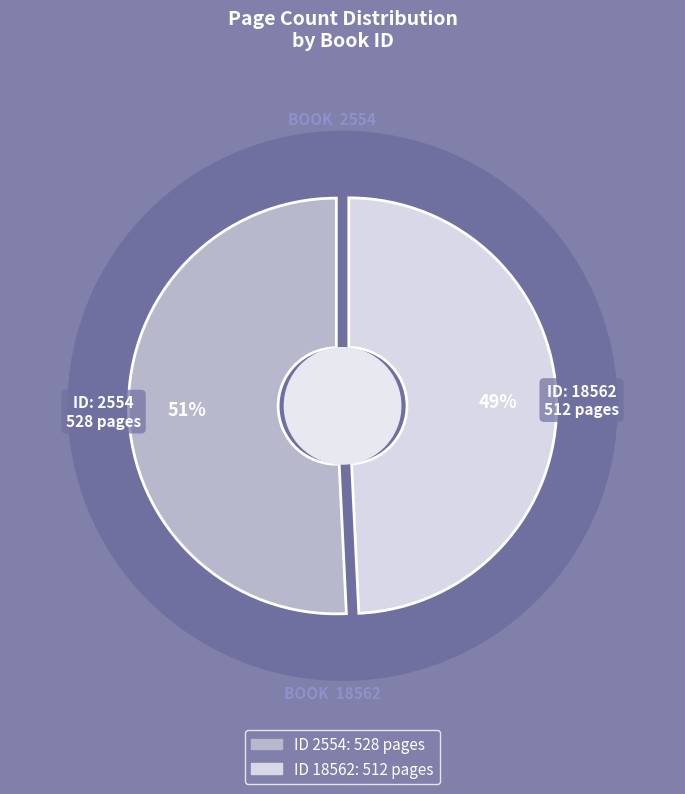

To the nearest percent, what is the average slice percentage?

50%